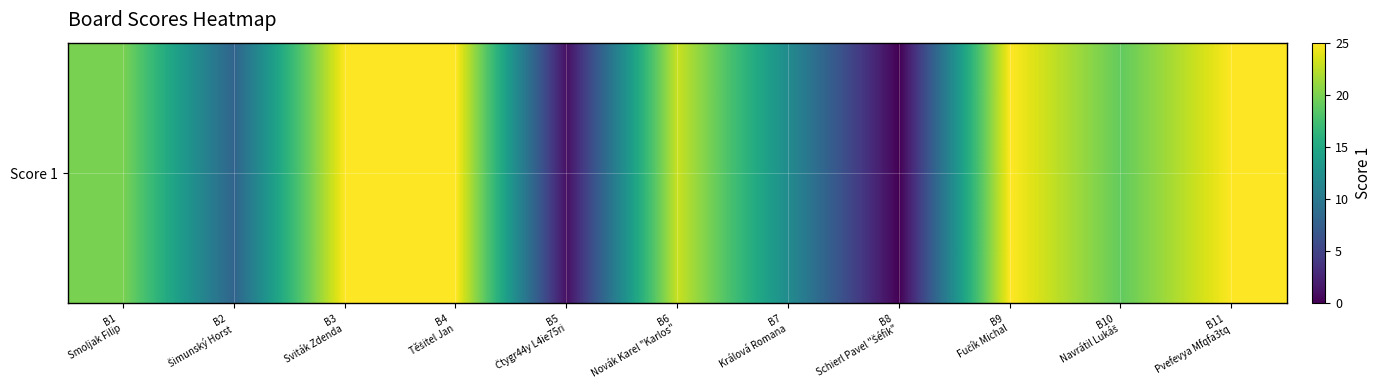

How many values exceed 20?

5